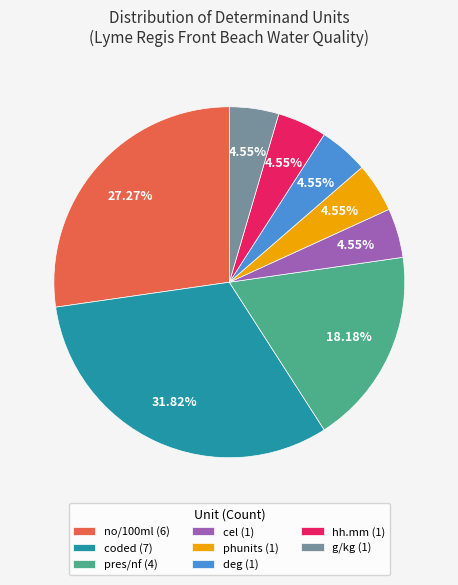

The coded slice represents 32% of the pie. True or false?

True